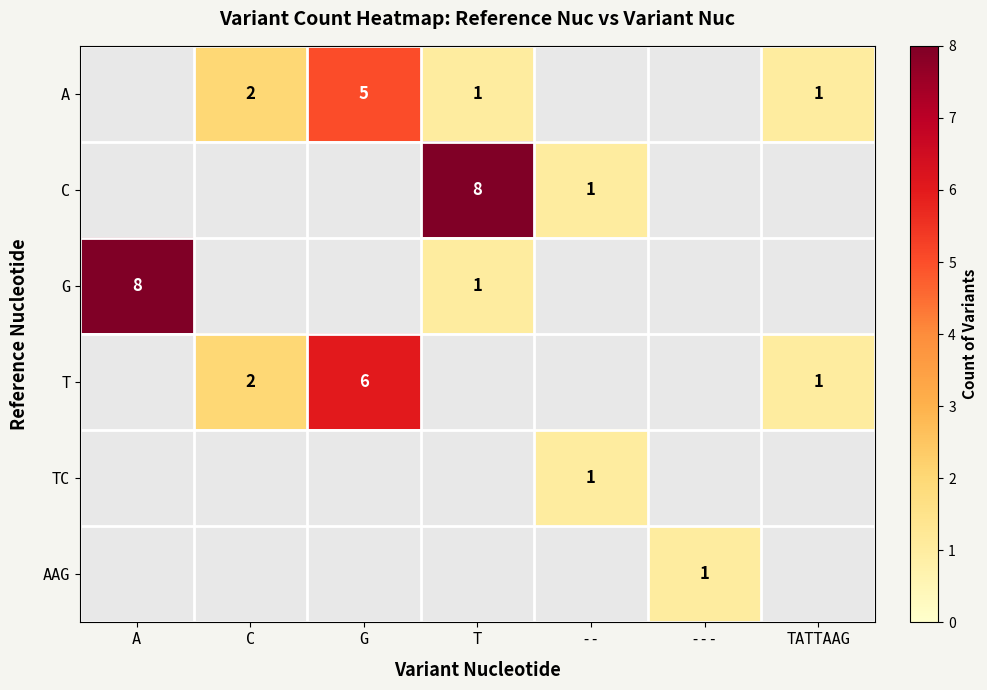

Which category has the lowest value across all series?

T